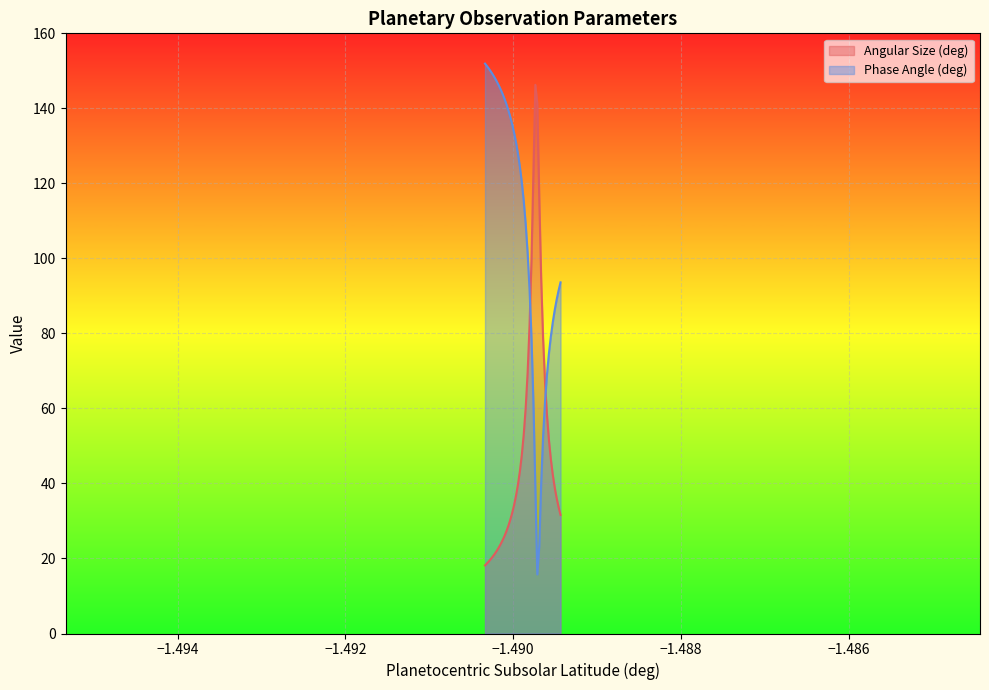

What is the difference between the maximum and minimum values in the Angular Size (deg) series?

128.1